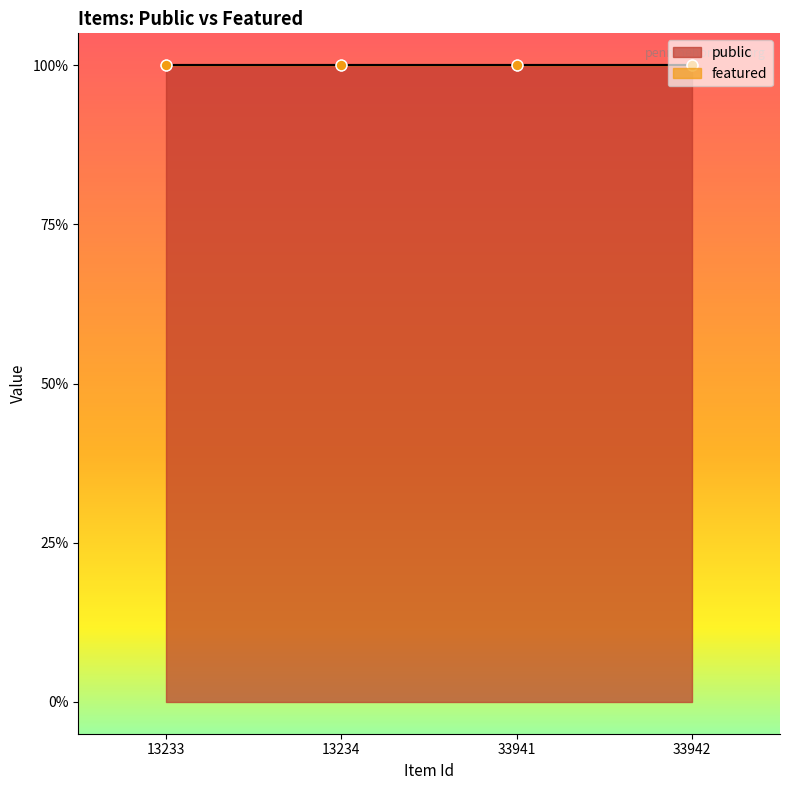

Which series has the largest total across all categories?

public